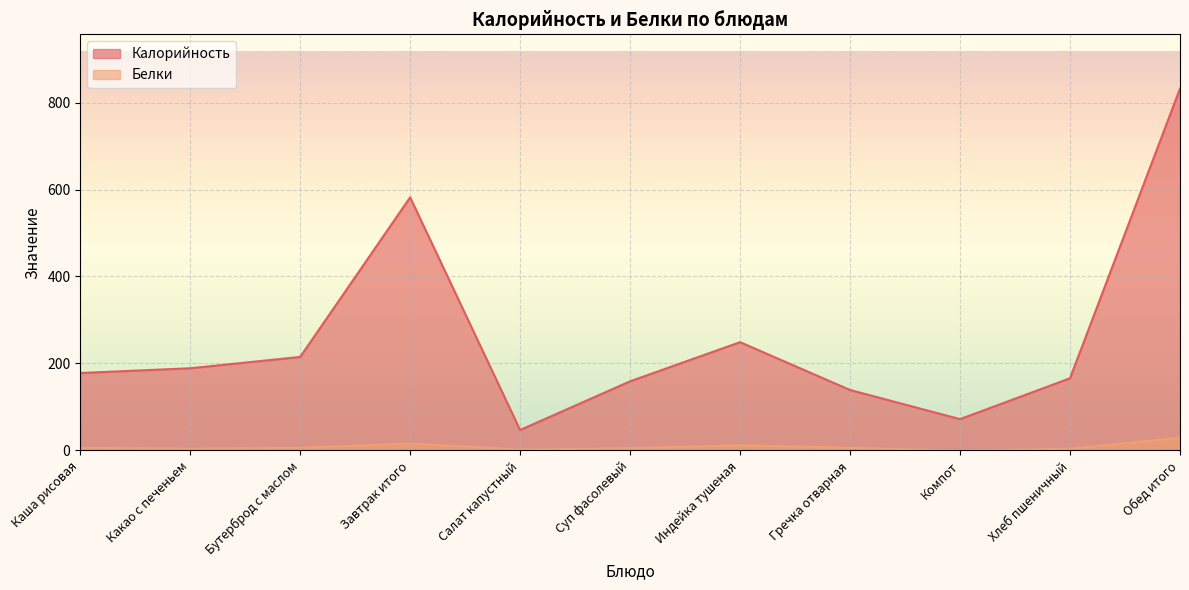

How many interior local valleys does the Белки series have?

3